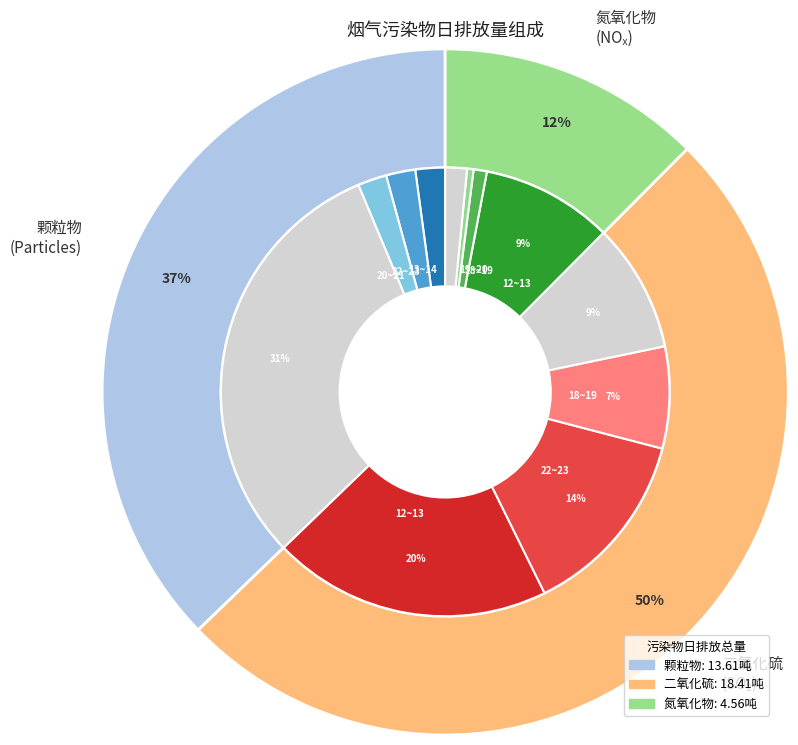

True or false: 11~12 accounts for 14% of the total.

False